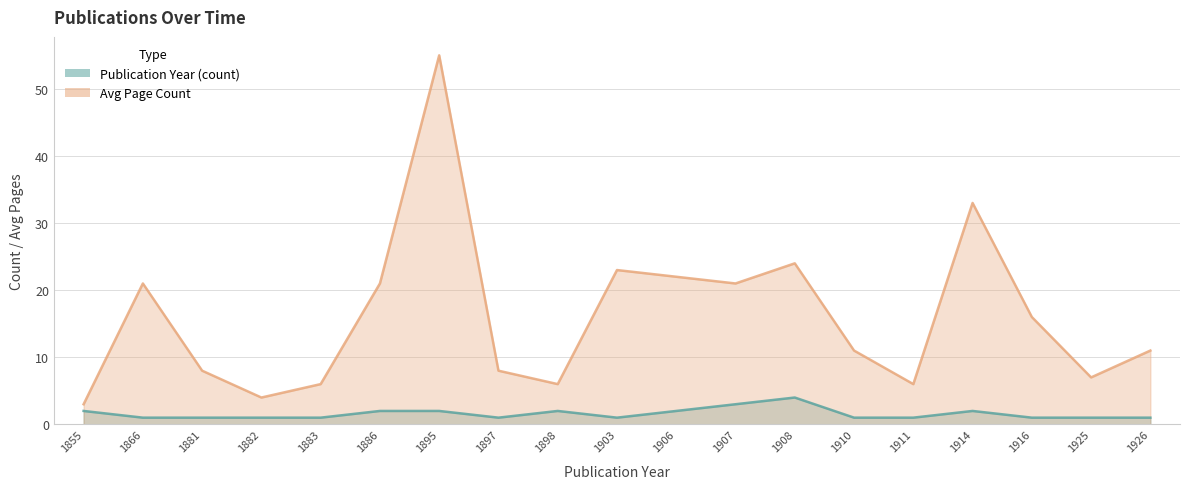

What are all the series names shown in the legend?

Publication Year (count), Avg Page Count